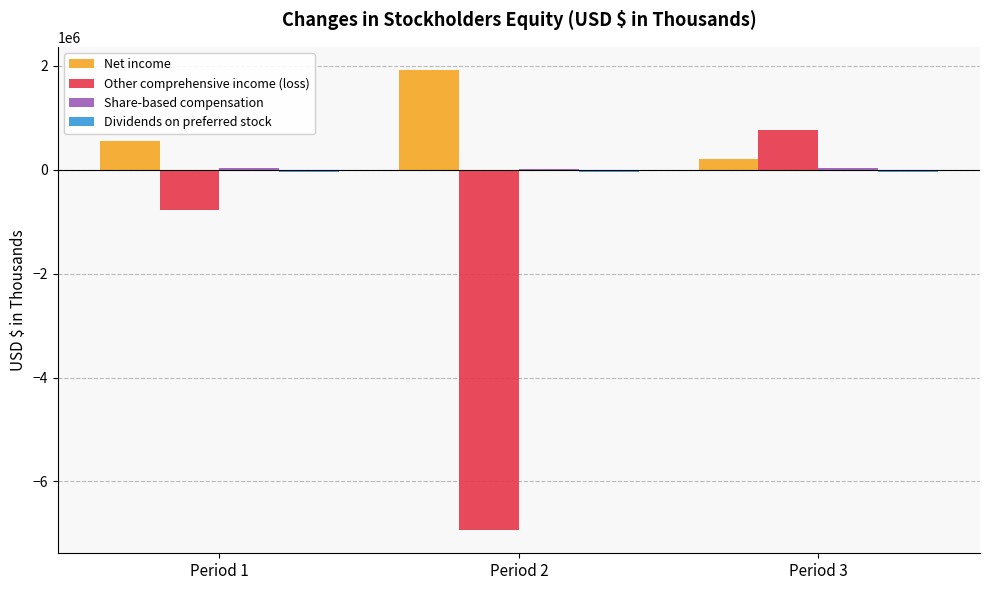

Is it true that Other comprehensive income (loss) equals -6938777 at Period 2?

True